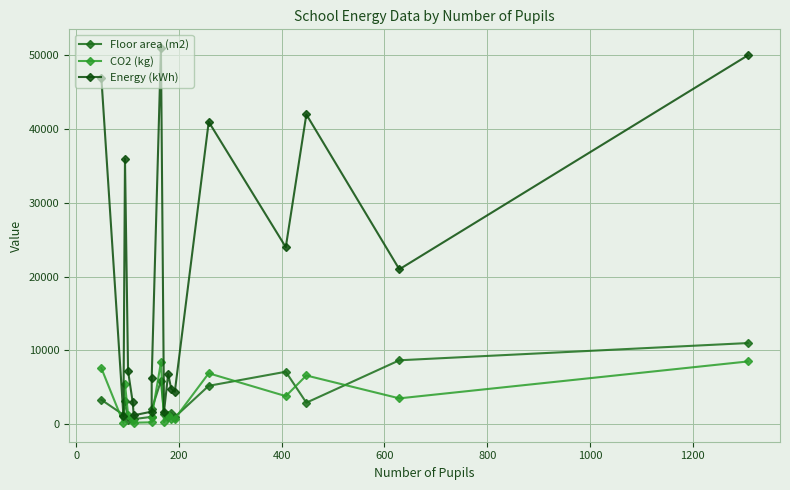

What are all the series names shown in the legend?

Floor area (m2), CO2 (kg), Energy (kWh)